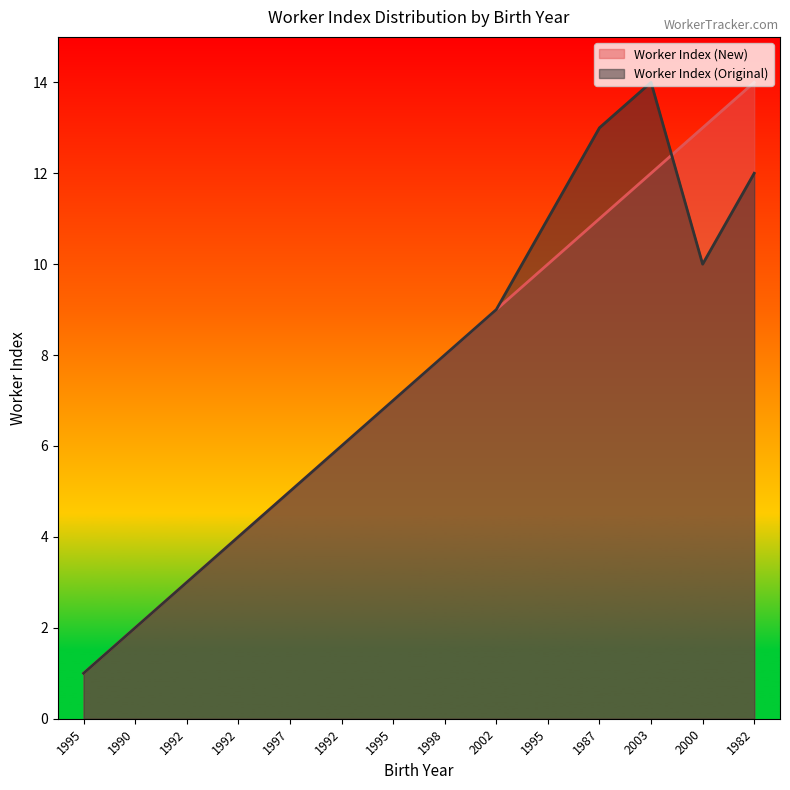

How many interior local peaks does the Worker Index (Original) series have?

1